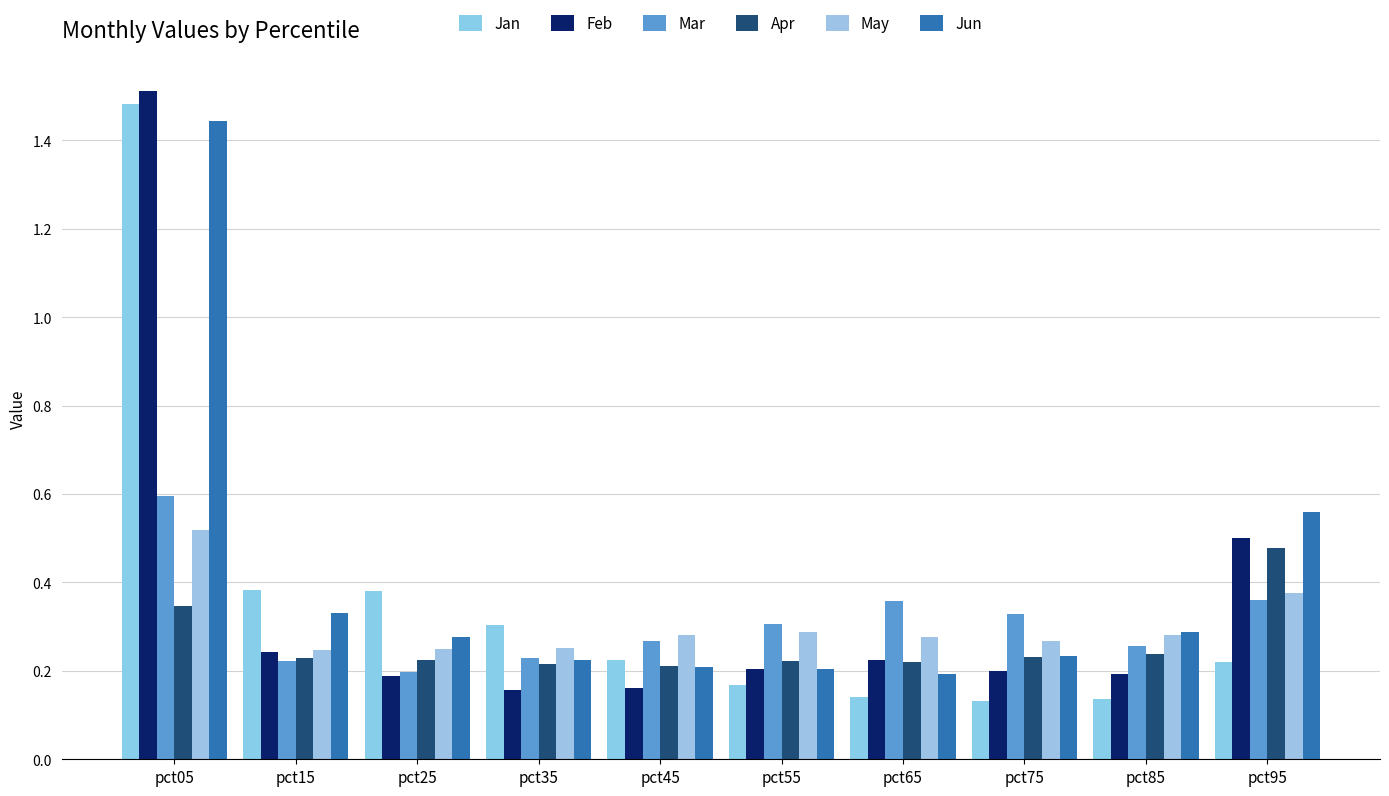

Rank the series at pct35 from lowest to highest value.

Feb, Apr, Jun, Mar, May, Jan